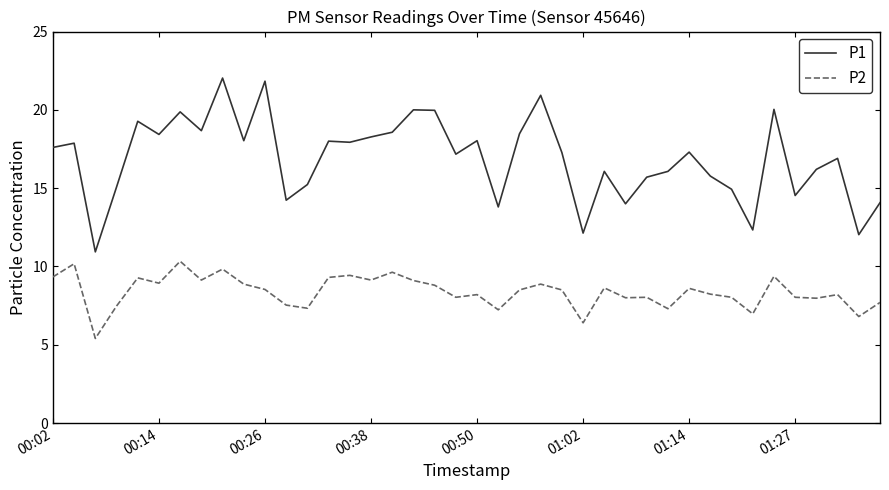

Rank the series by their maximum value, from highest to lowest.

P1, P2